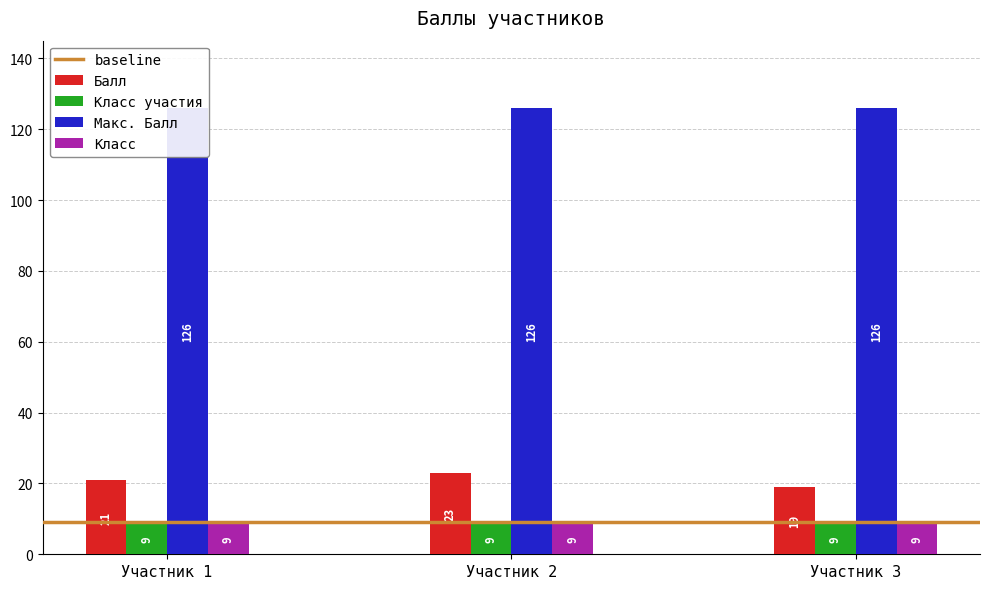

Which series changed the most between 1 and 3?

Балл